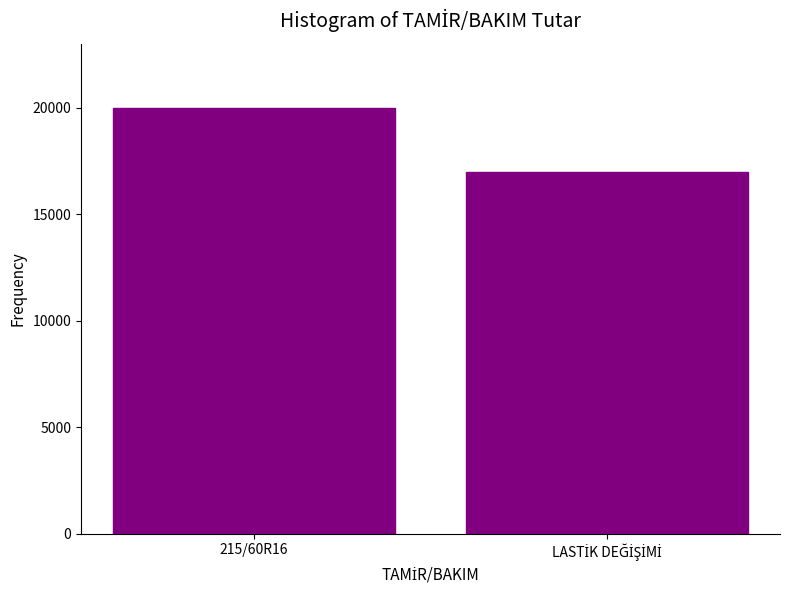

Reading left to right, what are all the values shown in this chart?

20000	17000